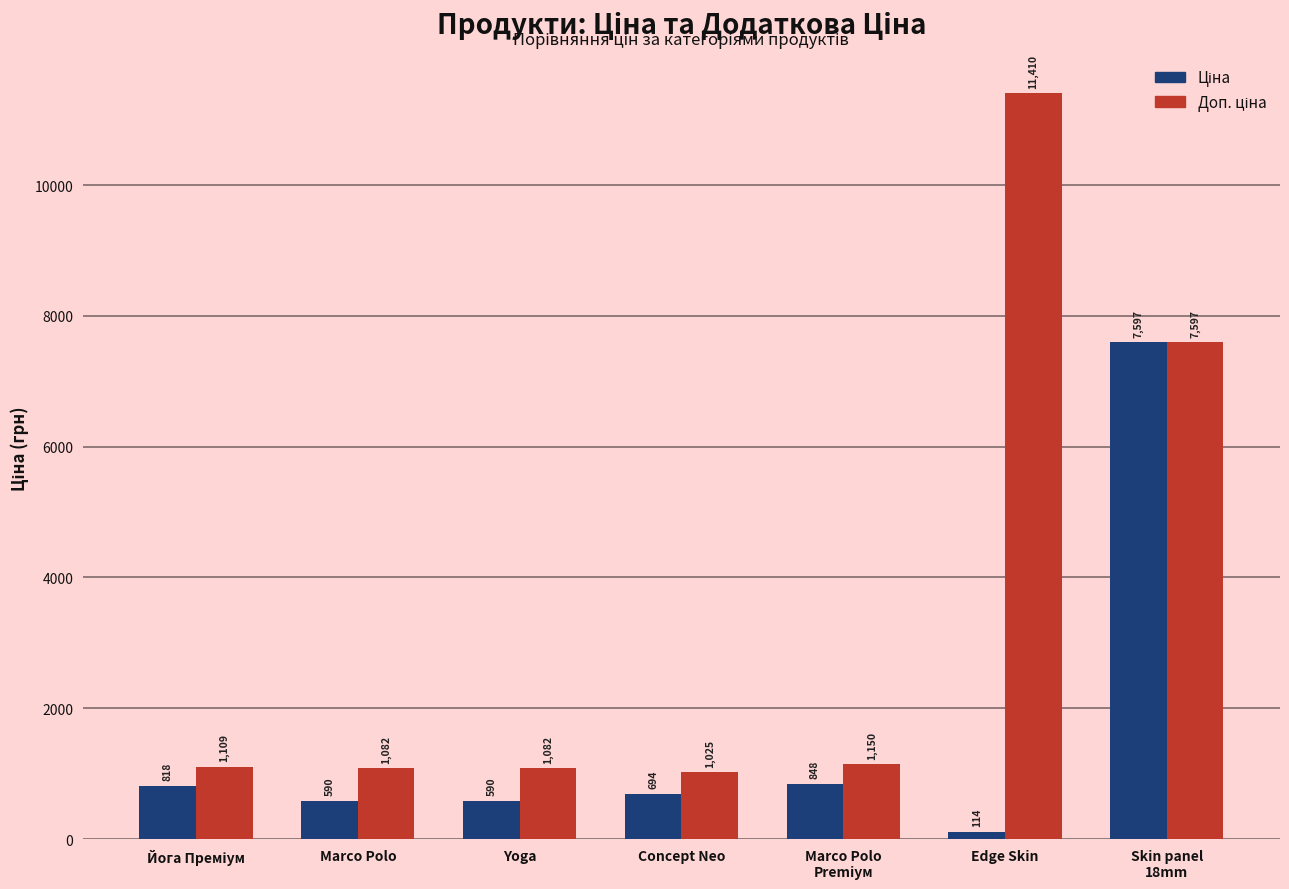

At which category does the chart reach its peak across all series?

Edge Skin